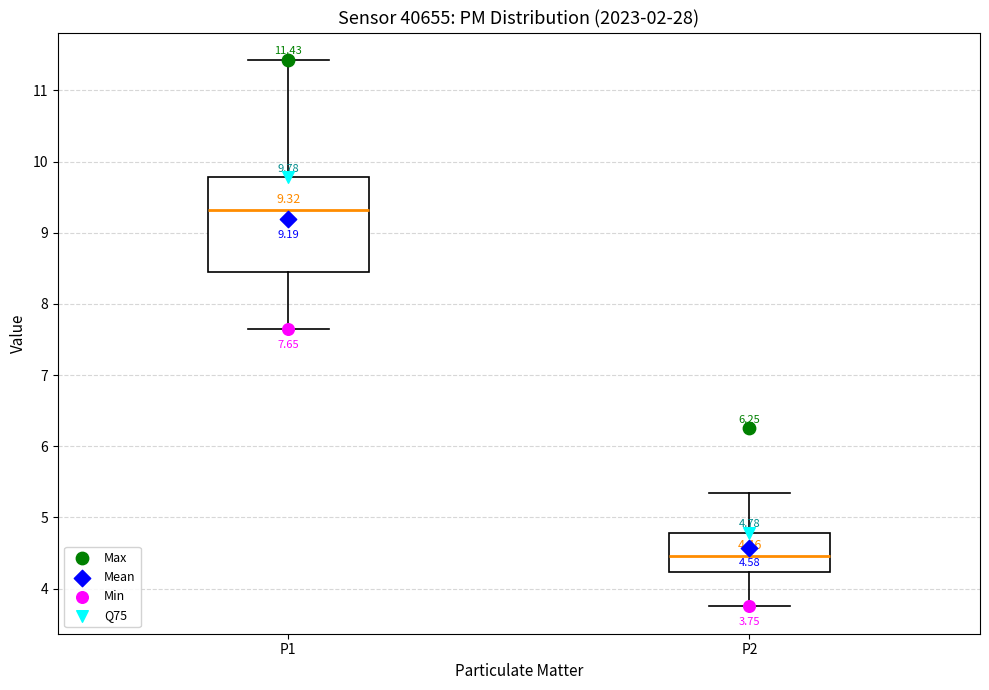

Which box is the tallest, from its lower edge to its upper edge?

P1